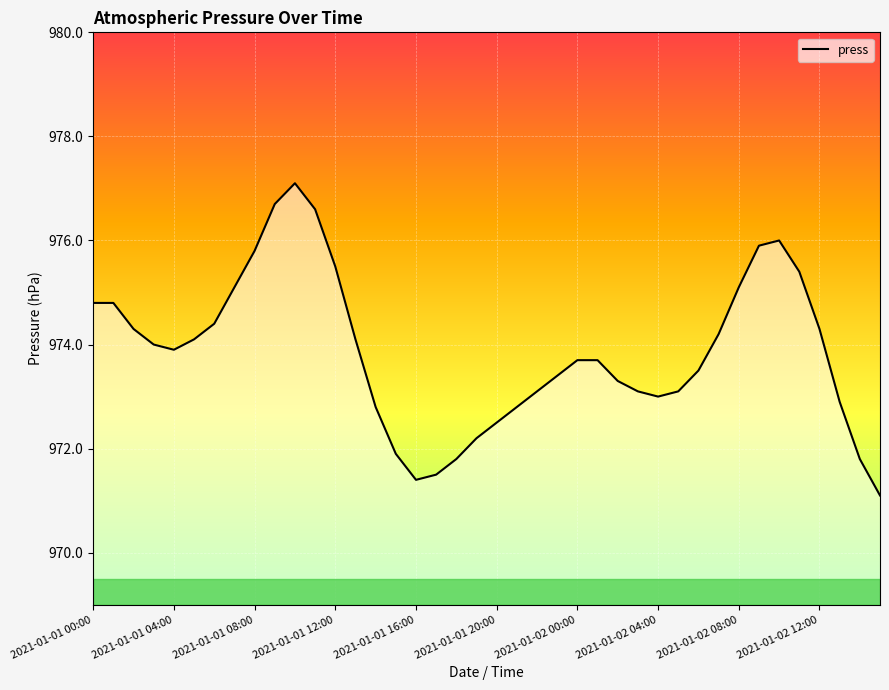

What is the difference between the maximum and minimum values?

6.0